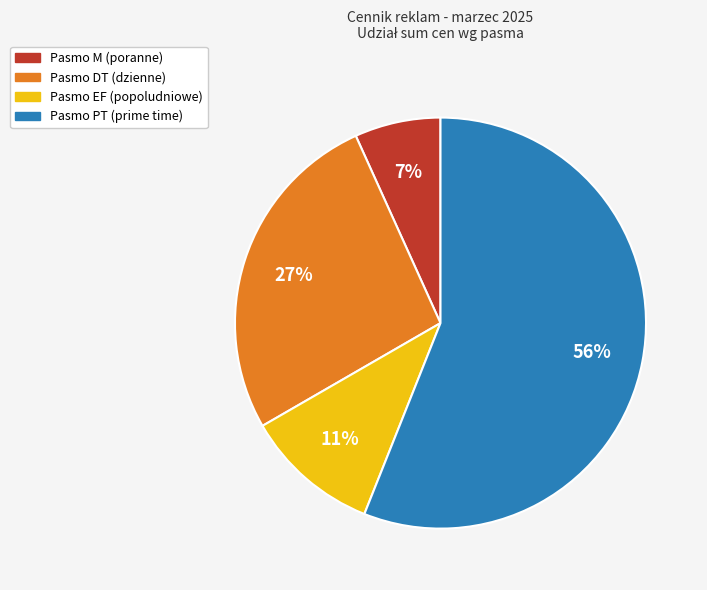

Does any single category account for the majority?

Yes